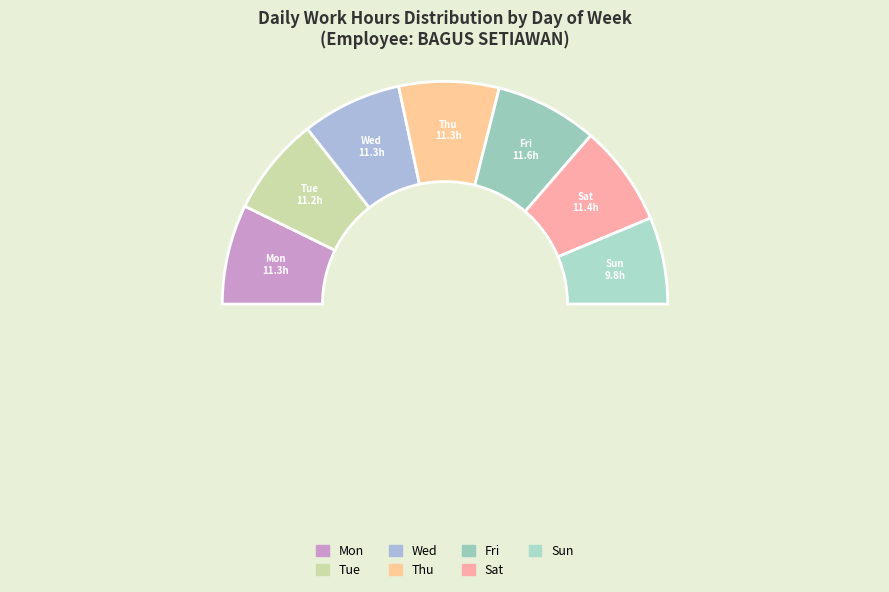

What percentage is NOT represented by Fri?

85.1%